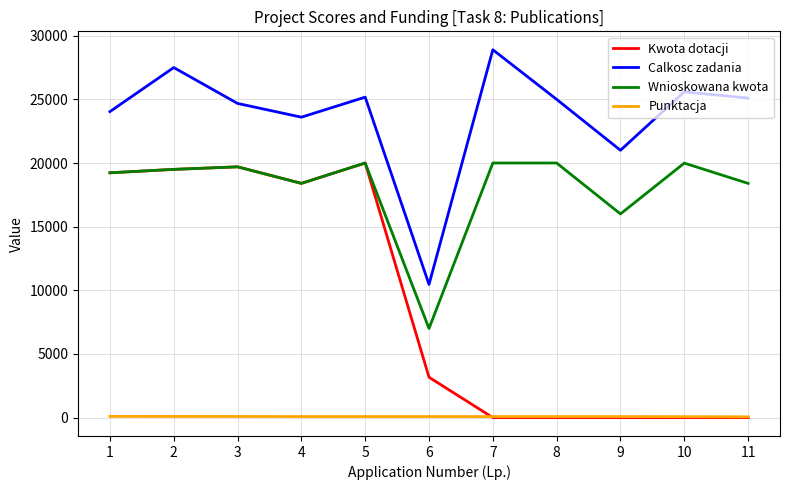

True or false: Punktacja and Wnioskowana kwota intersect in this chart.

False